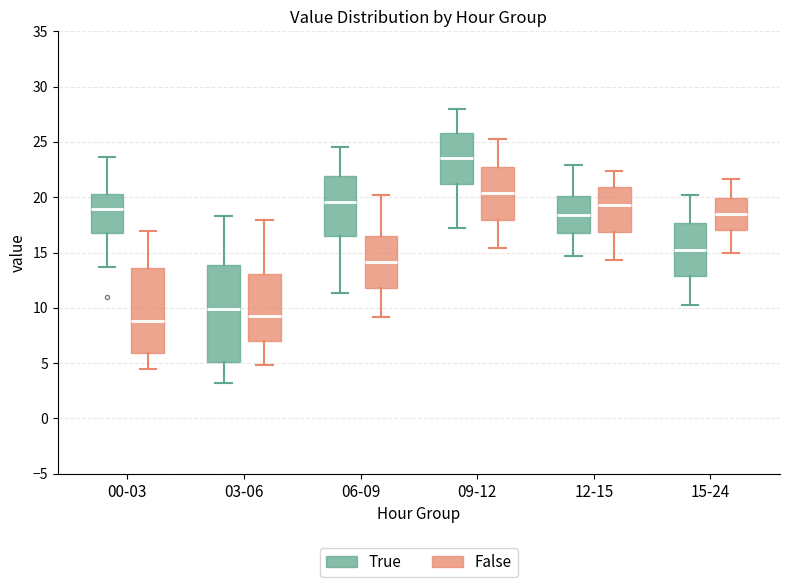

Where does the upper whisker of the box for 15-24 (False) end on the y-axis? The values are not printed on the chart, so give them approximately, as read against the axis.

21.5